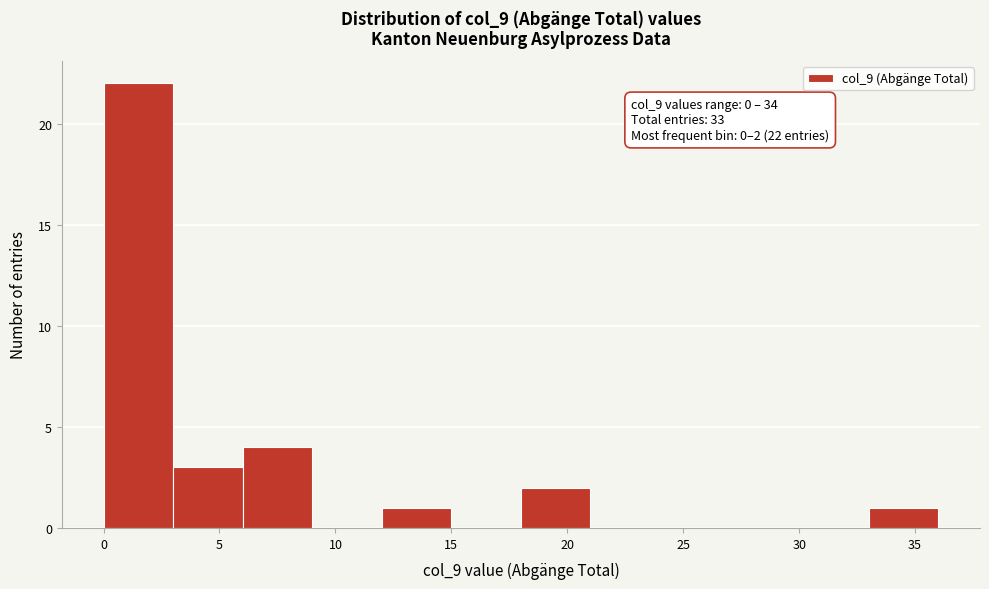

Over which range of the x-axis is the bar tallest?

0 to 3